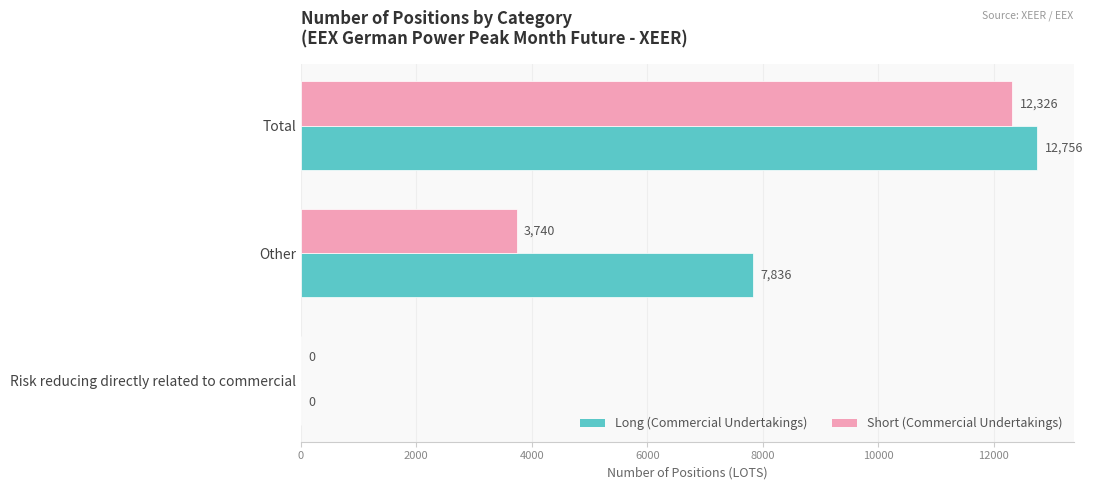

Which series changed the most between Risk reducing directly related to commercial and Total?

Long (Commercial Undertakings)